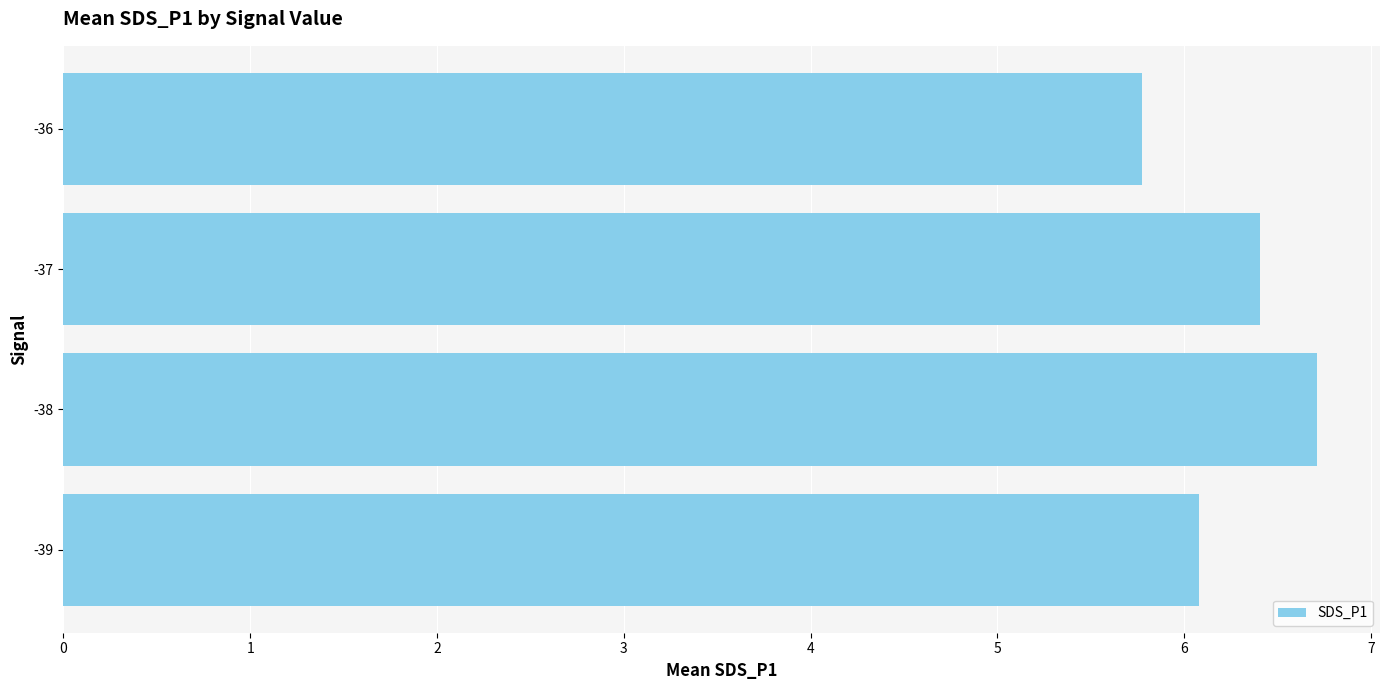

True or false: the data shows 8.8 at -37.

False